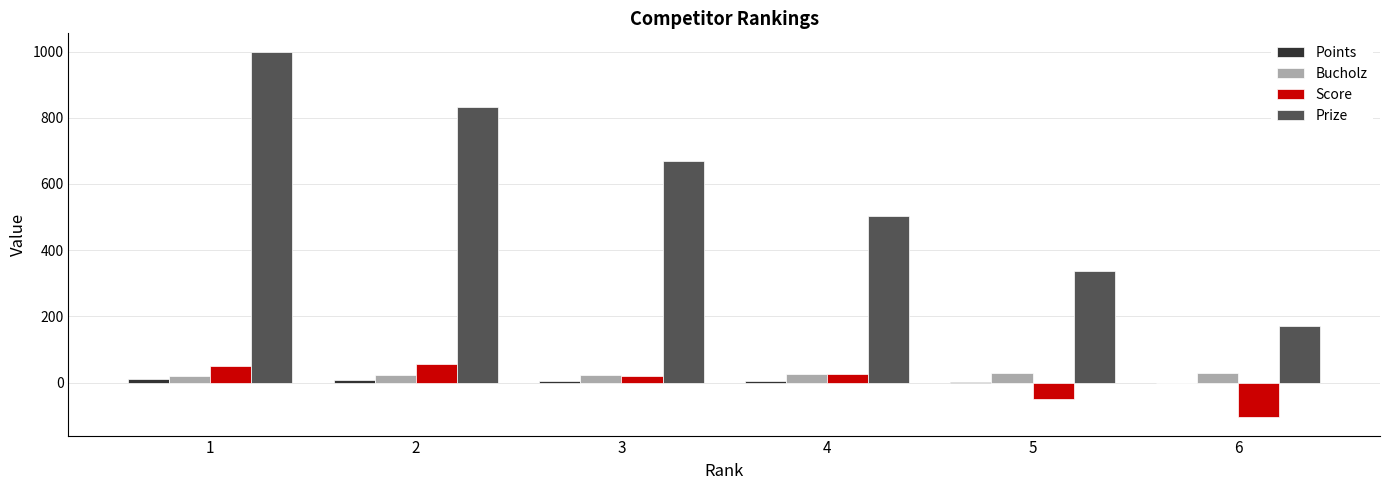

Which series changed the most between 1 and 2?

Prize